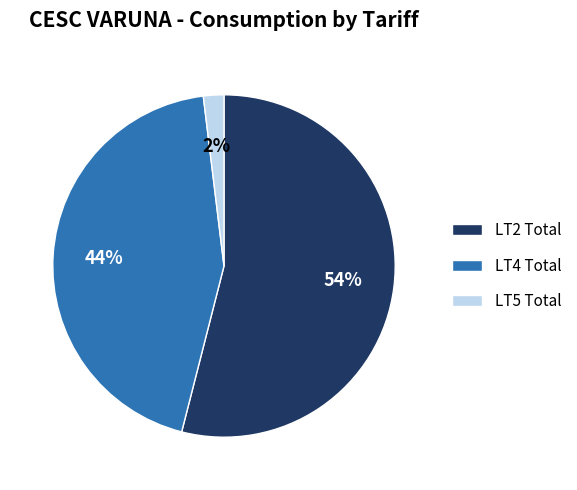

Do LT4 Total and LT2 Total together represent more than half of the pie?

Yes